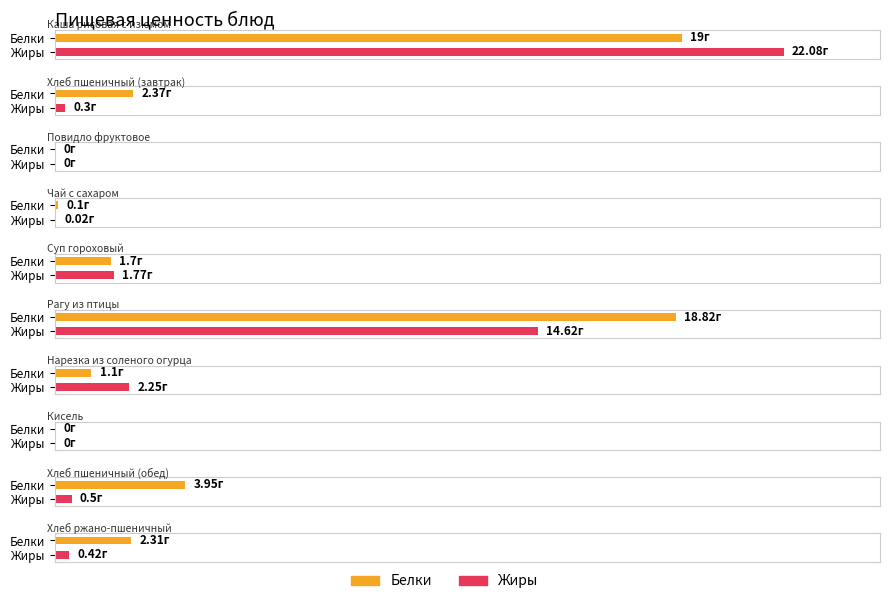

Reading left to right, transcribe all the data shown in this chart.

Белки: Каша рисовая с изюмом=19.0	Хлеб пшеничный (завтрак)=2.4	Повидло фруктовое=0.0	Чай с сахаром=0.1	Суп гороховый=1.7	Рагу из птицы=18.8	Нарезка из соленого огурца=1.1	Кисель=0.0	Хлеб пшеничный (обед)=4.0	Хлеб ржано-пшеничный=2.3
Жиры: Каша рисовая с изюмом=22.1	Хлеб пшеничный (завтрак)=0.3	Повидло фруктовое=0.0	Чай с сахаром=0.0	Суп гороховый=1.8	Рагу из птицы=14.6	Нарезка из соленого огурца=2.2	Кисель=0.0	Хлеб пшеничный (обед)=0.5	Хлеб ржано-пшеничный=0.4